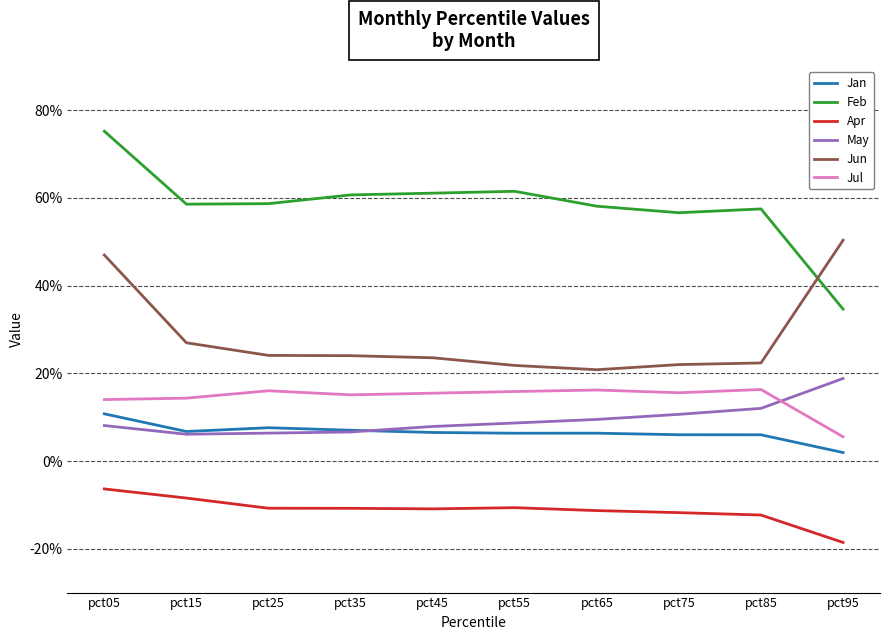

Where is the first local maximum for Jul?

pct25